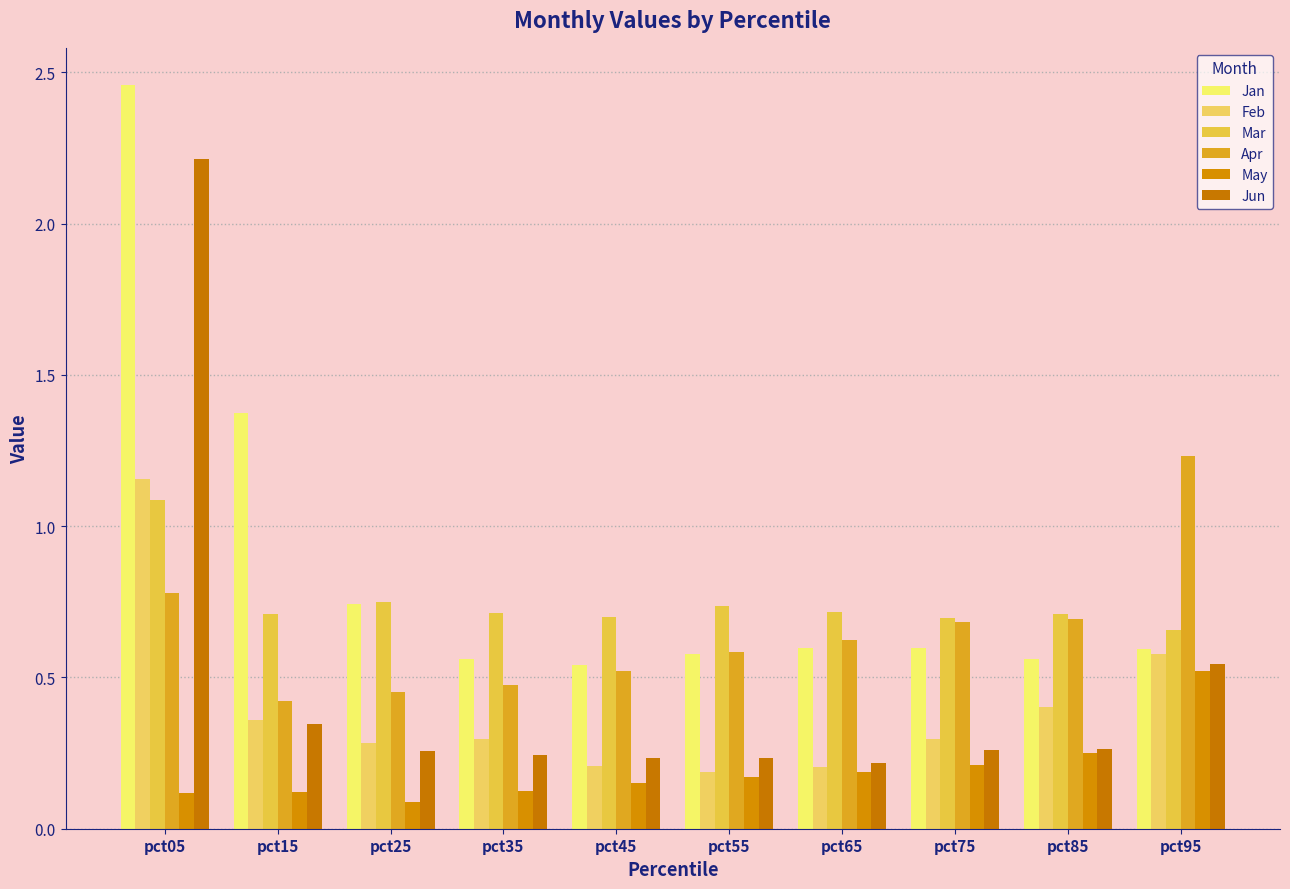

Is it true that Mar equals 0.7 at pct35?

True